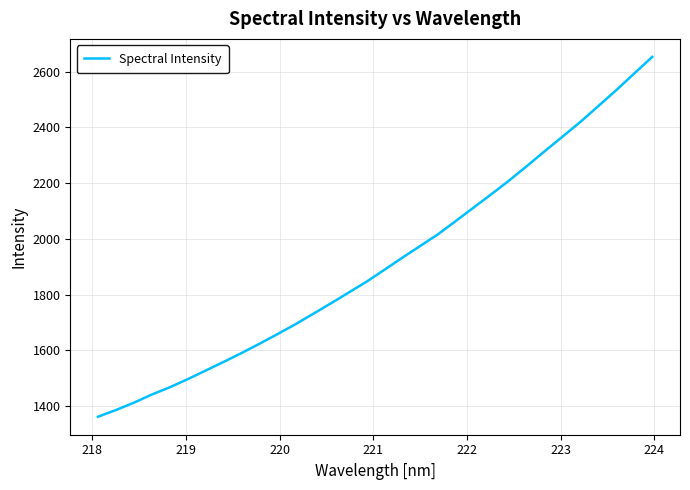

What is the greatest value displayed?

2653.0